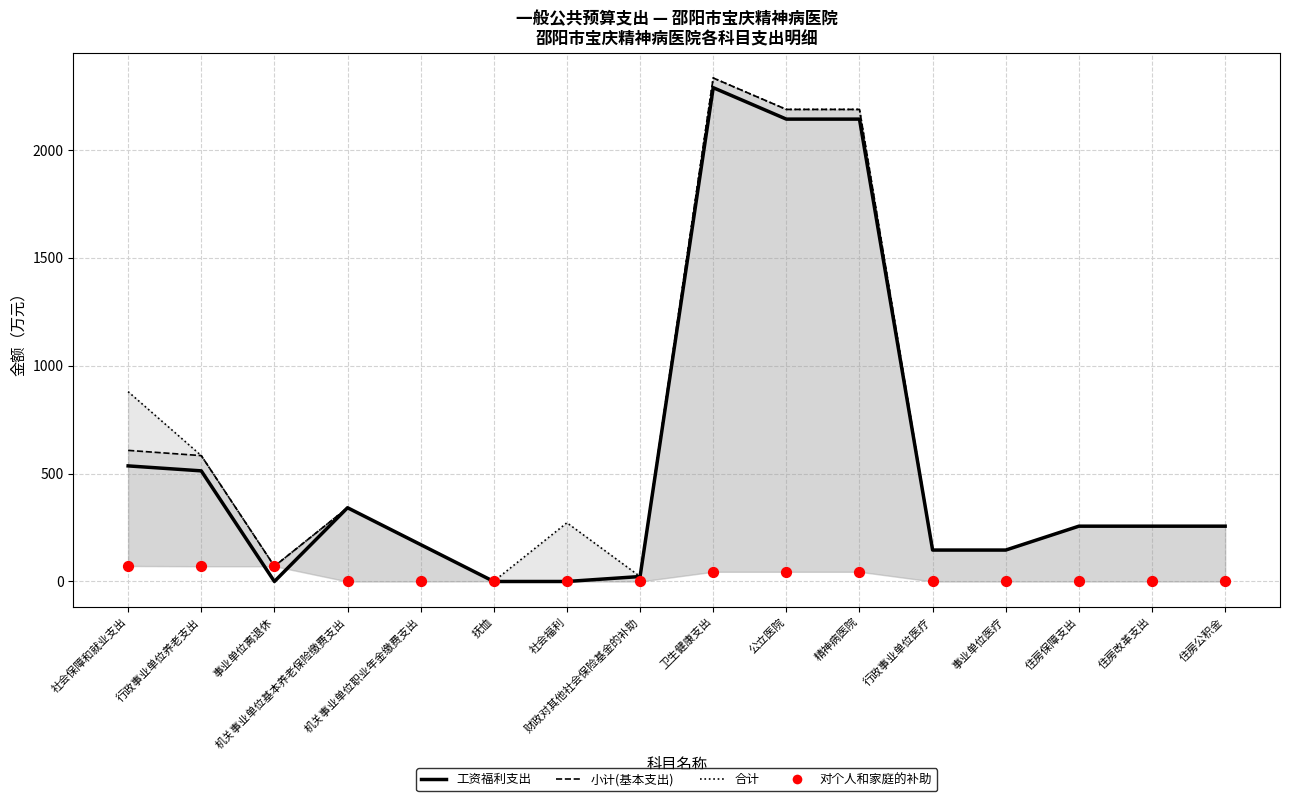

What is the total value across all series at 机关事业单位职业年金缴费支出?

512.4